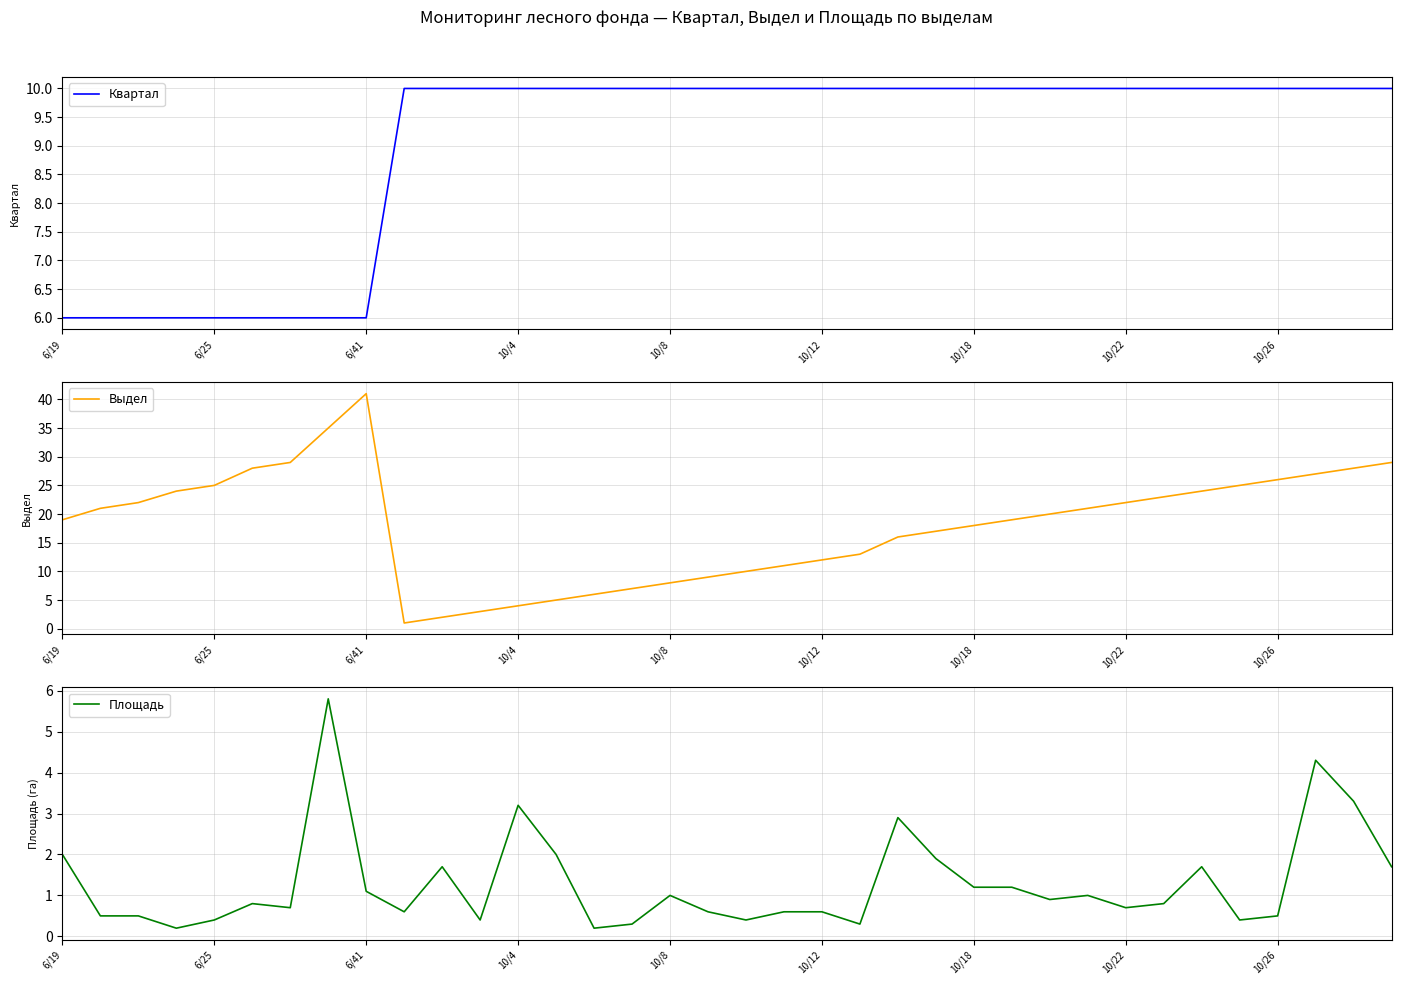

True or false: Квартал and Выдел cross at least once.

True